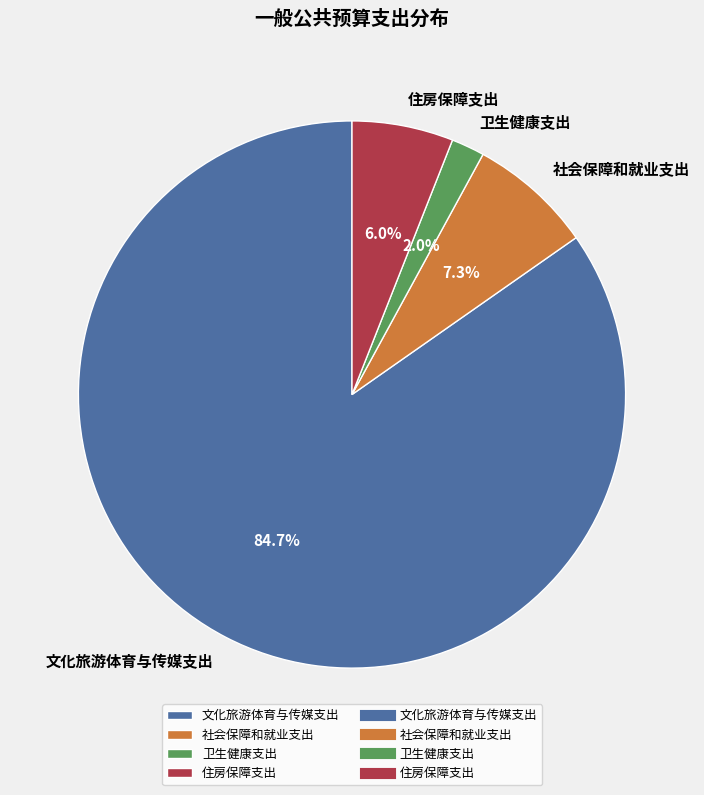

What percentage is the 卫生健康支出 slice, to the nearest percent?

2%